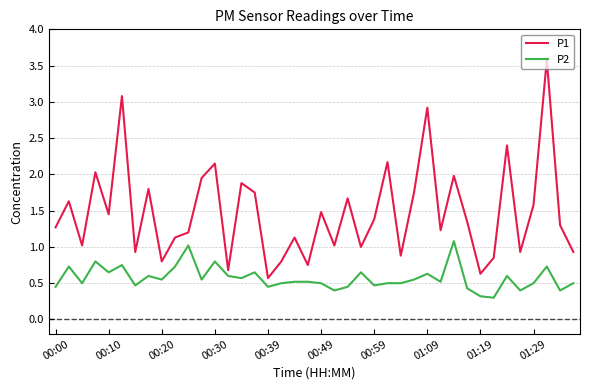

What is the difference between the maximum and minimum values in the P1 series?

3.0